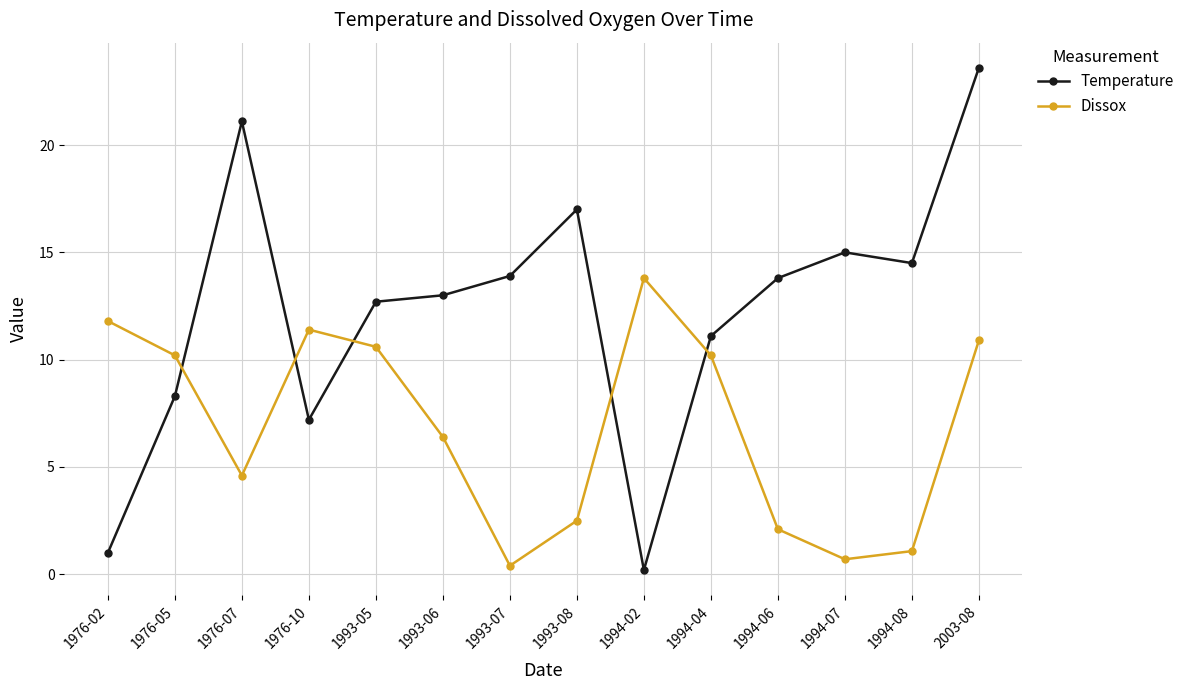

What is the greatest value displayed?

23.6